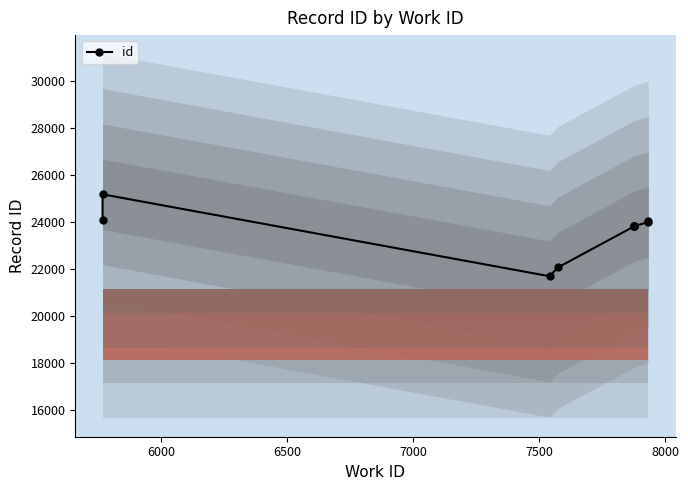

Count the number of values greater than 23840.

4